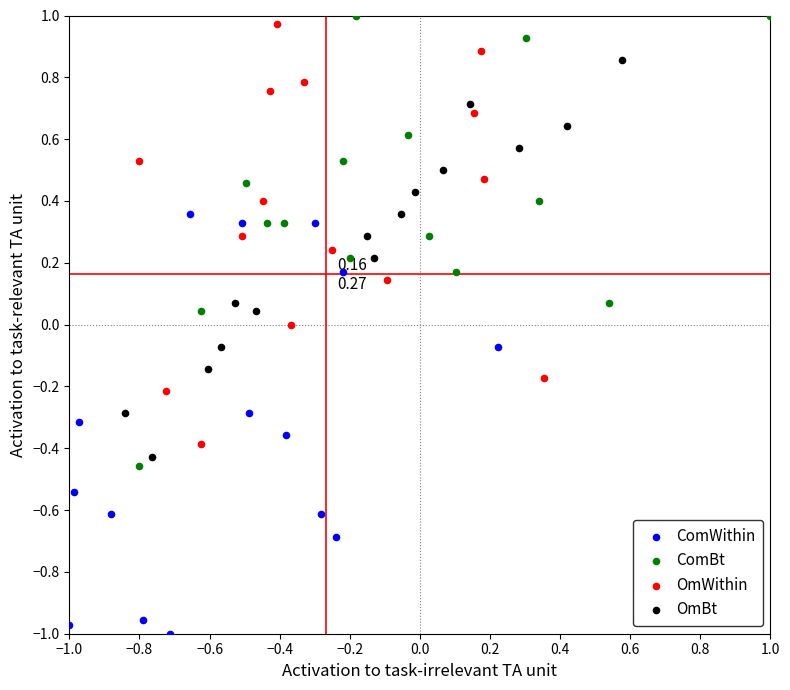

Which series contains the lowest Y value?

ComWithin